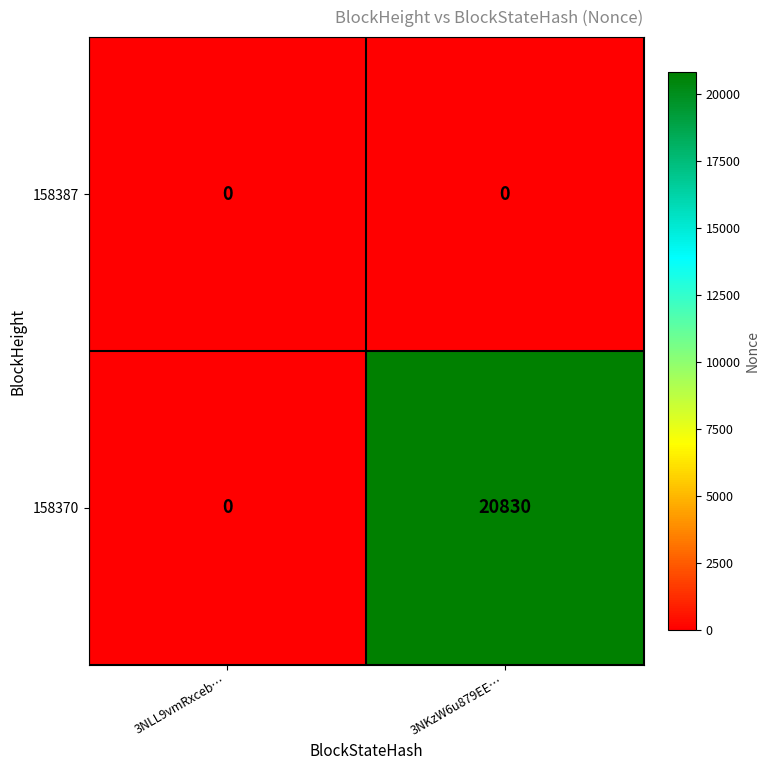

Which series has the widest spread of values?

158370